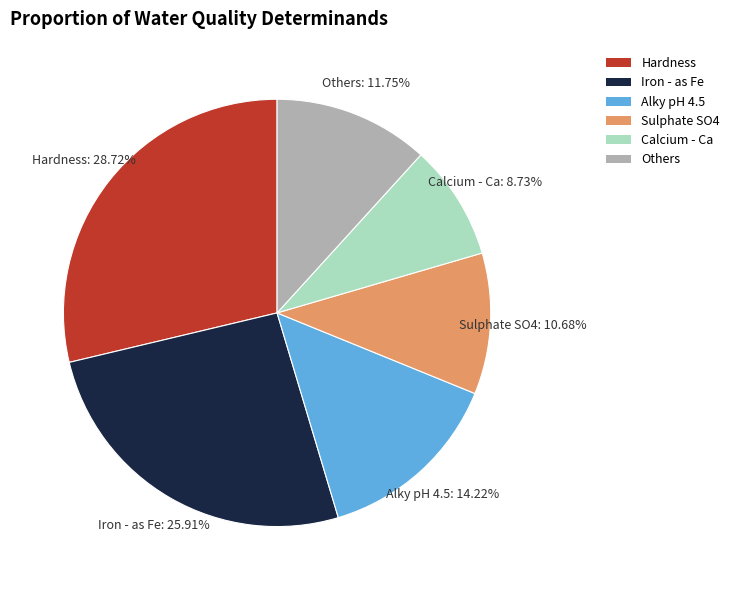

To the nearest percent, what is the difference between the largest and smallest slice percentages?

20%